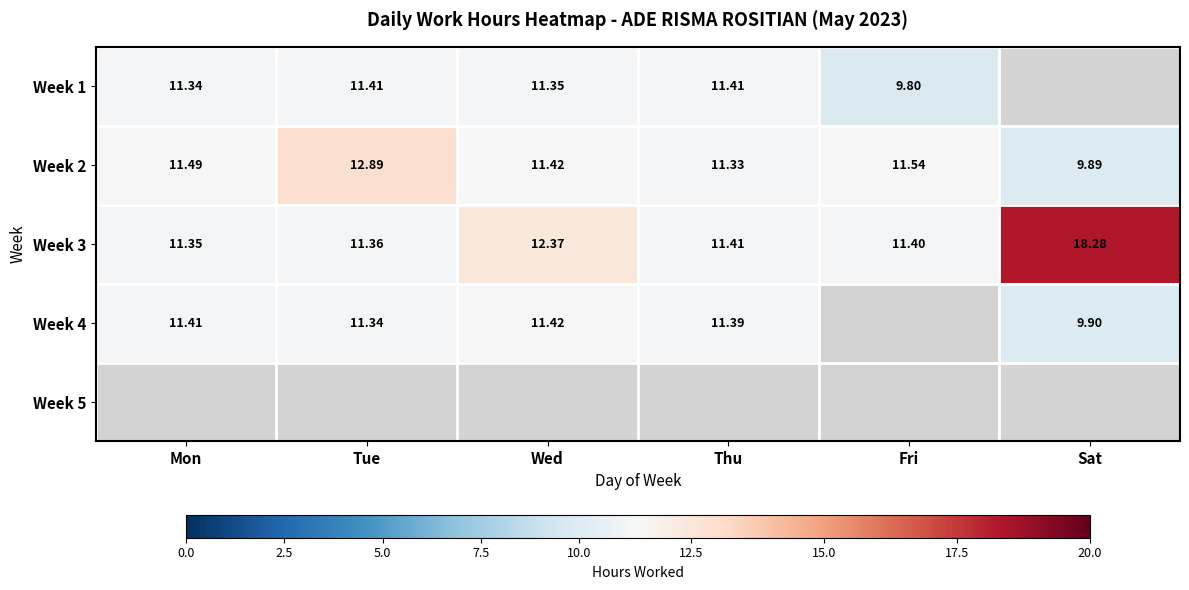

Between Fri and Thu, which is larger?

Thu